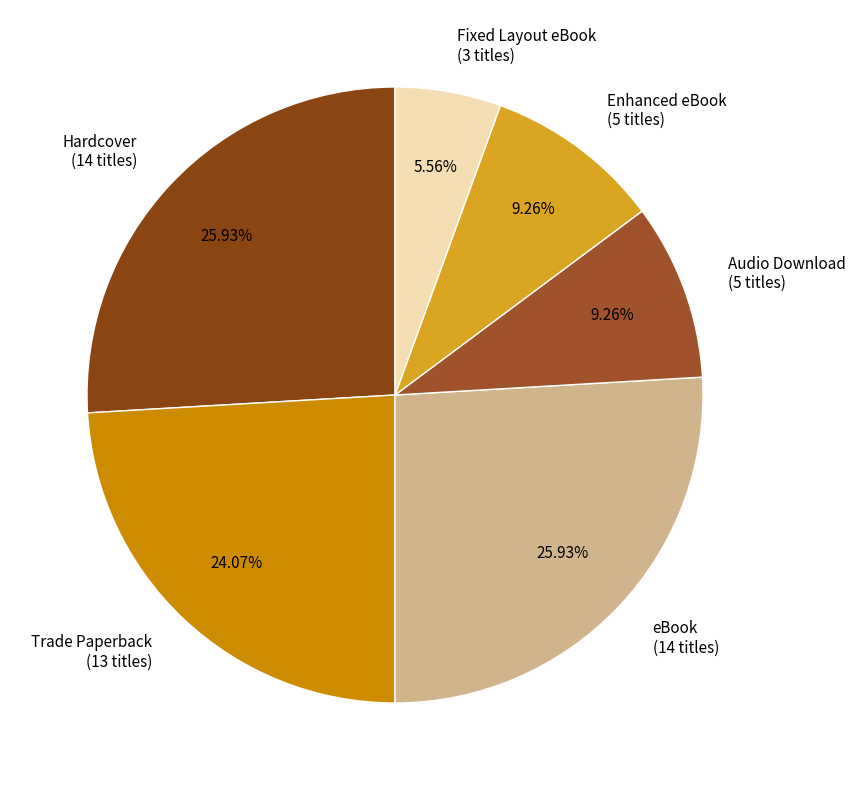

Between eBook (14 titles) and Fixed Layout eBook (3 titles), which is larger?

eBook (14 titles)